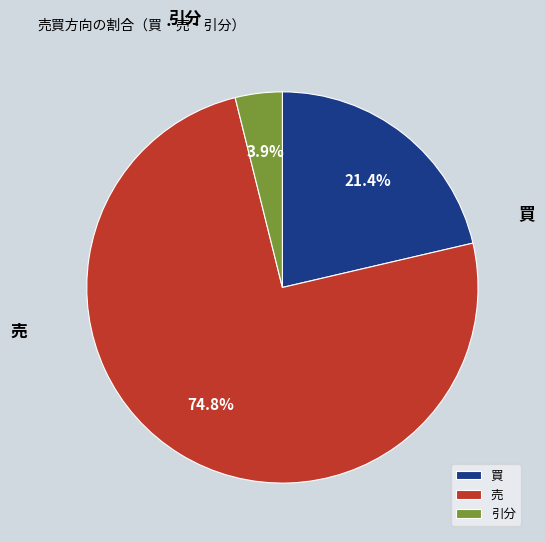

Combined, do 売 and 買 account for over 50%?

Yes